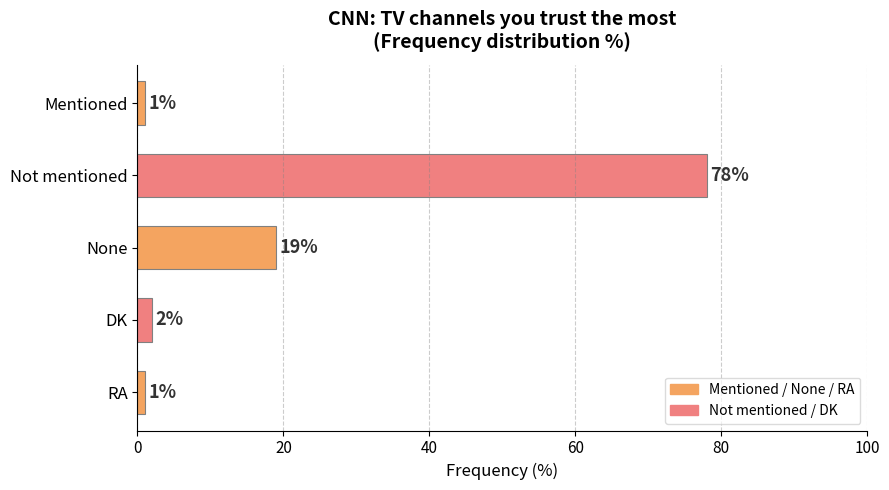

How many series are shown in this chart?

1